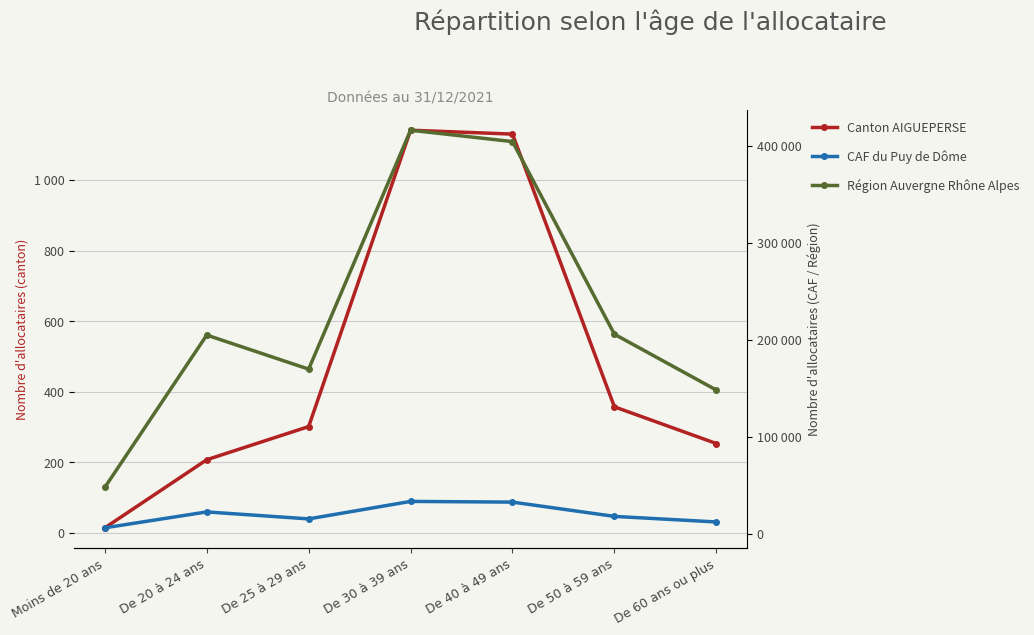

How many data points in Canton AIGUEPERSE are above 301?

3